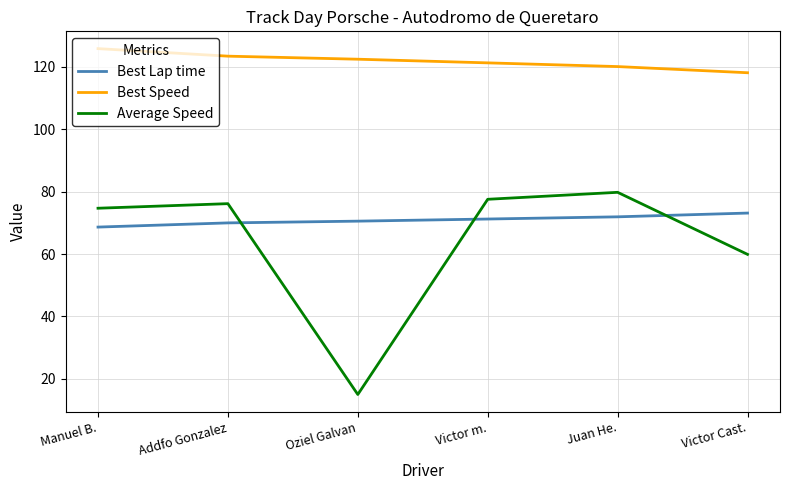

True or false: Best Speed has more than 2 points higher than both neighbors.

False